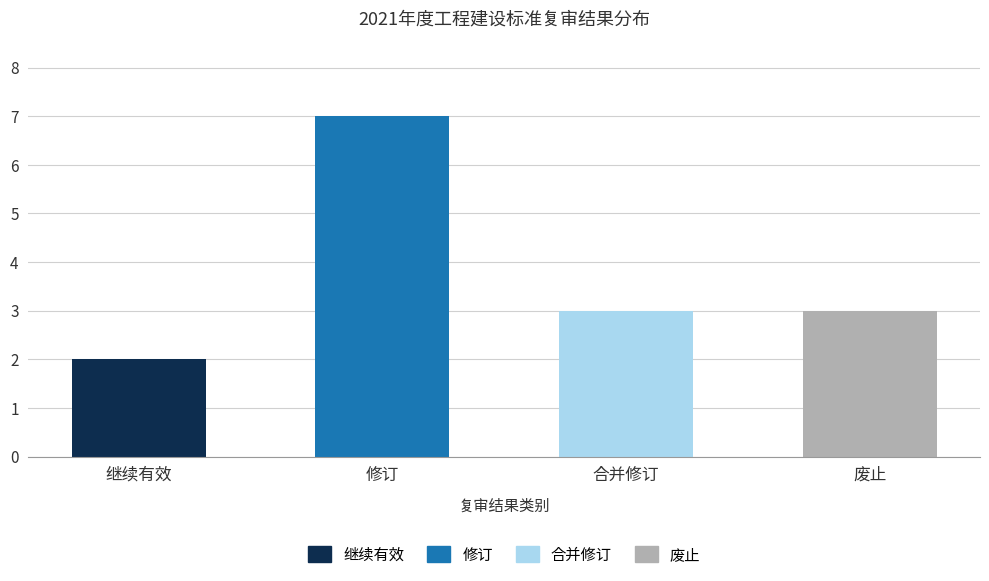

What is the change in value from 继续有效 to 修订?

+5